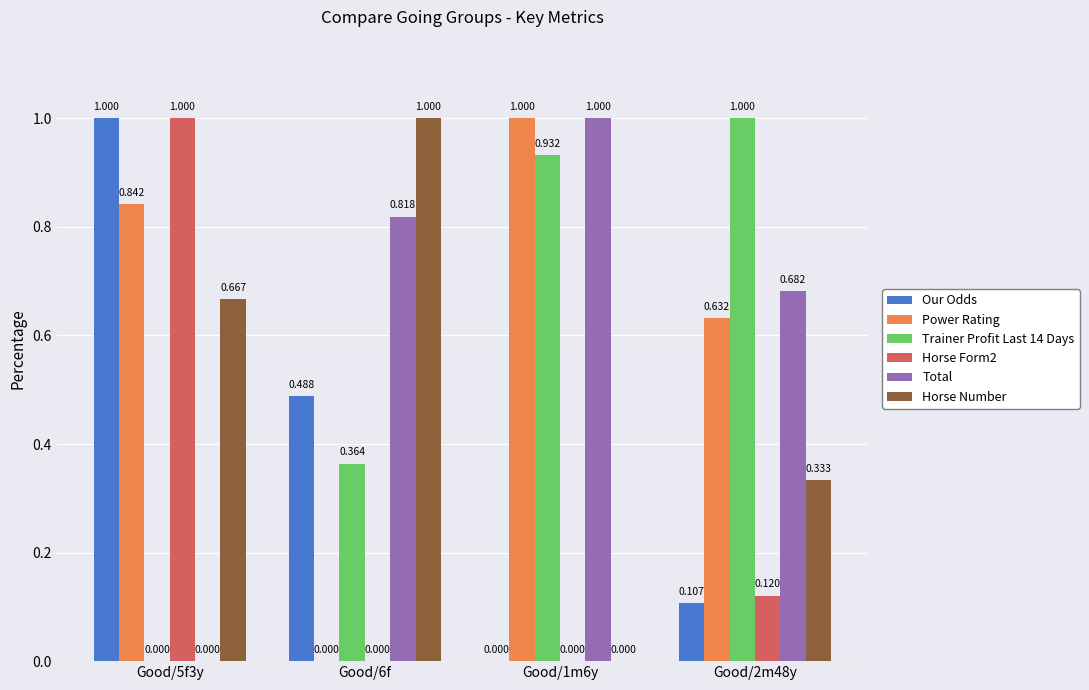

Which series has the largest total across all categories?

Total